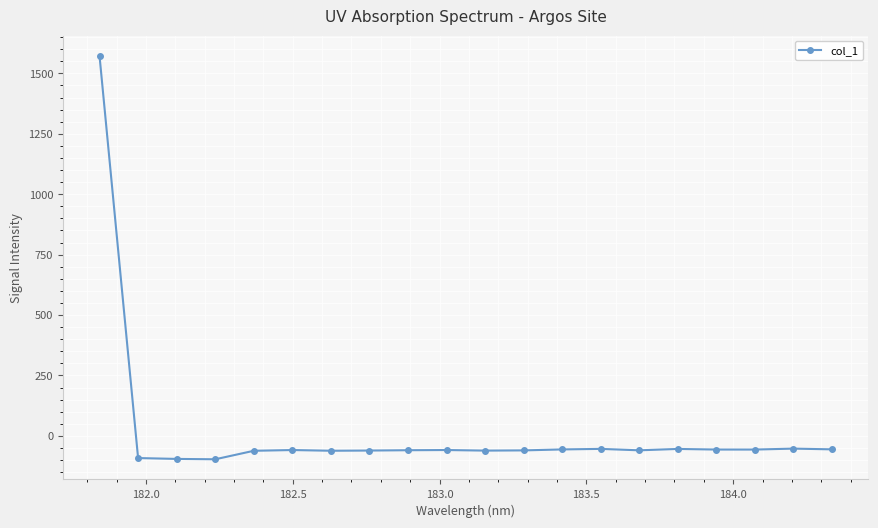

What is the value of the 14th point from the left?

-53.7